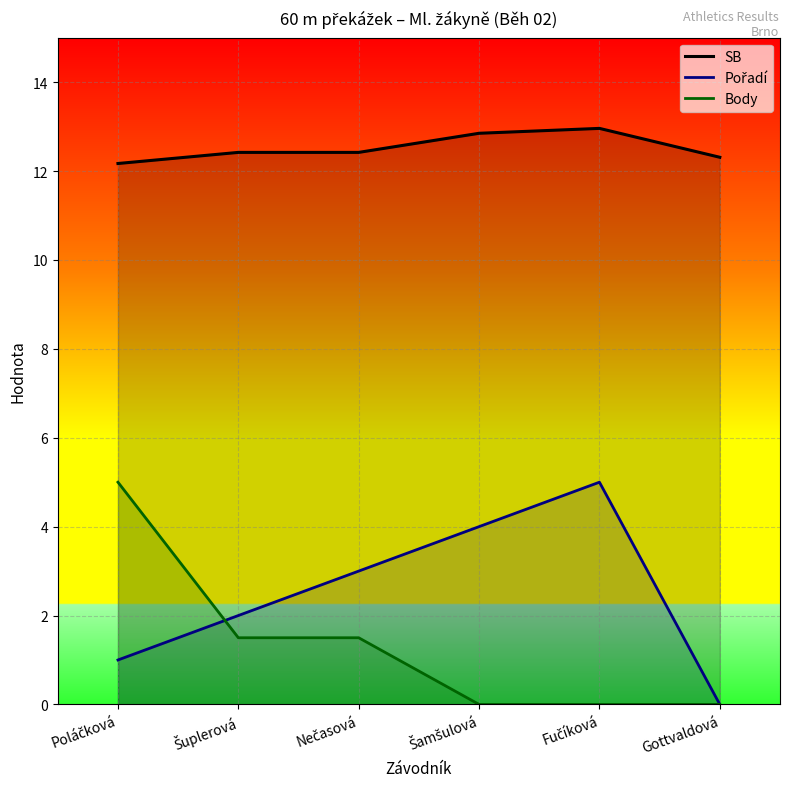

At which category is the sum across all series the highest?

Poláčková